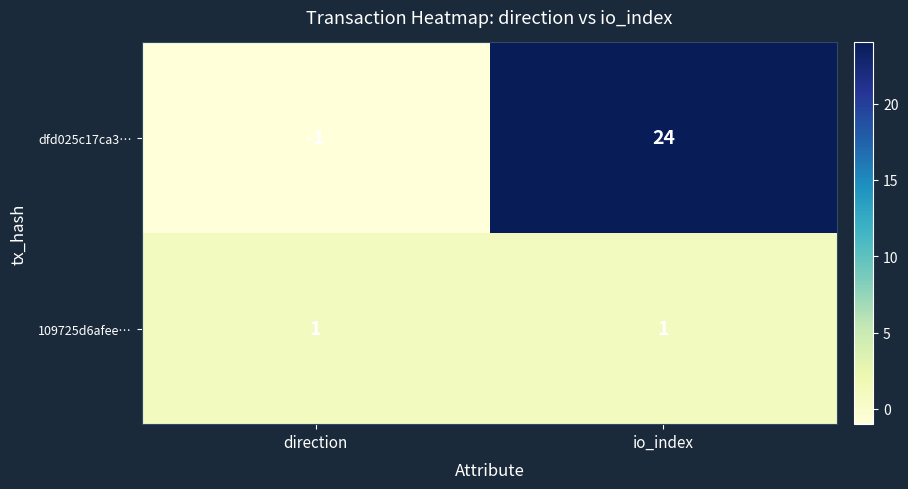

What is the sum of the dfd025c17ca3… values at direction and io_index?

23